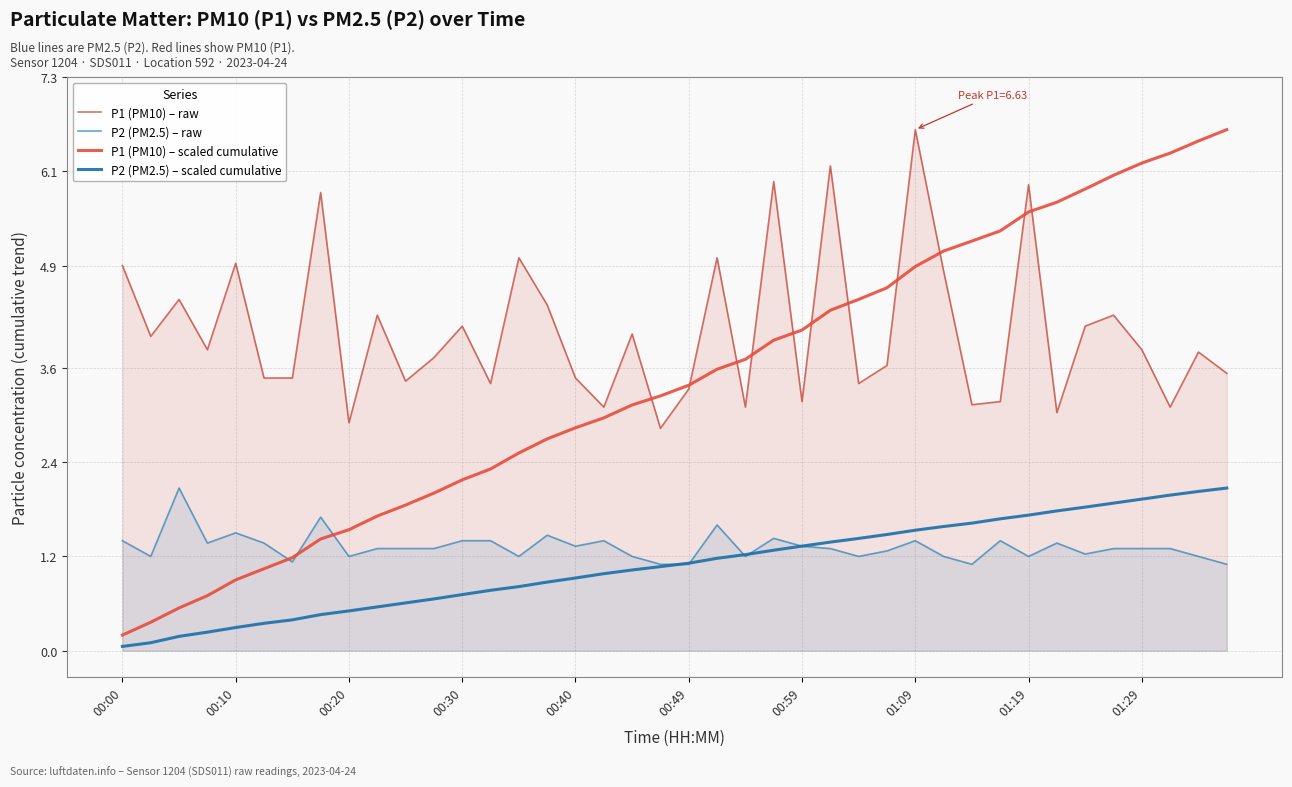

What is the total value across all series at 00:00?

6.6